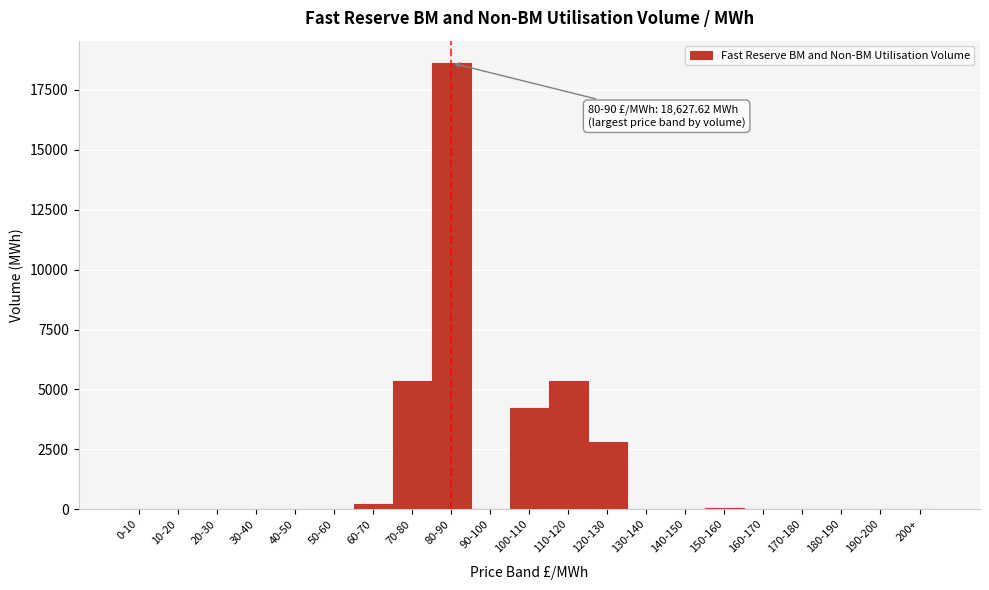

What is the sum of the values at 70-80 and 170-180?

5331.2